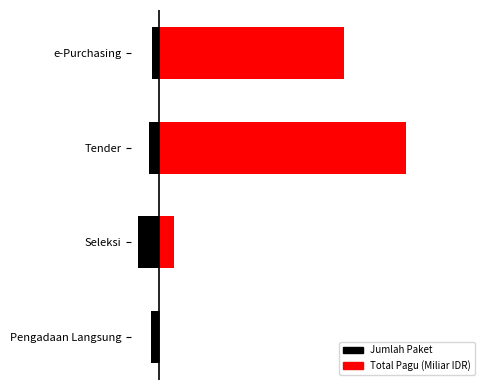

How many values in the Jumlah Paket series exceed -8?

1